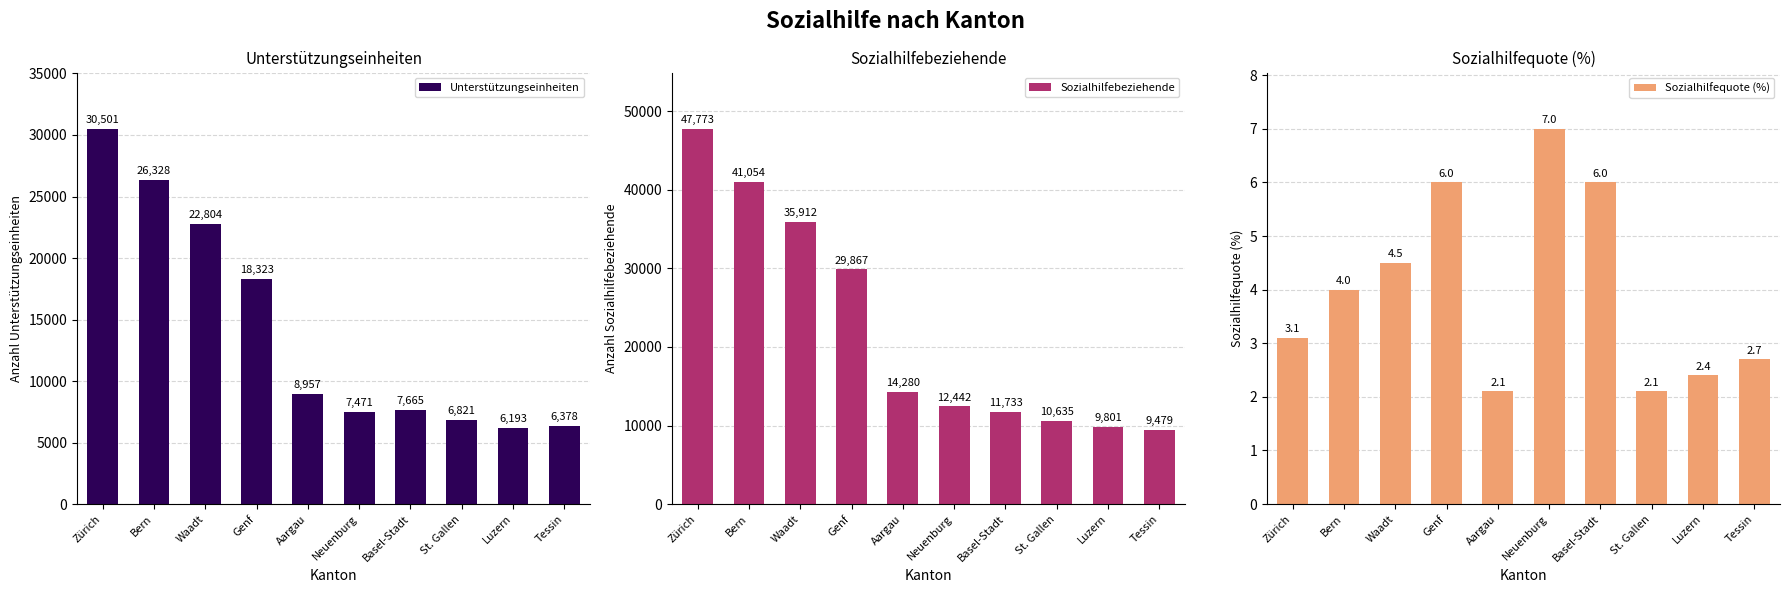

True or false: Sozialhilfequote (%) has a value of 2.7 at Tessin.

True